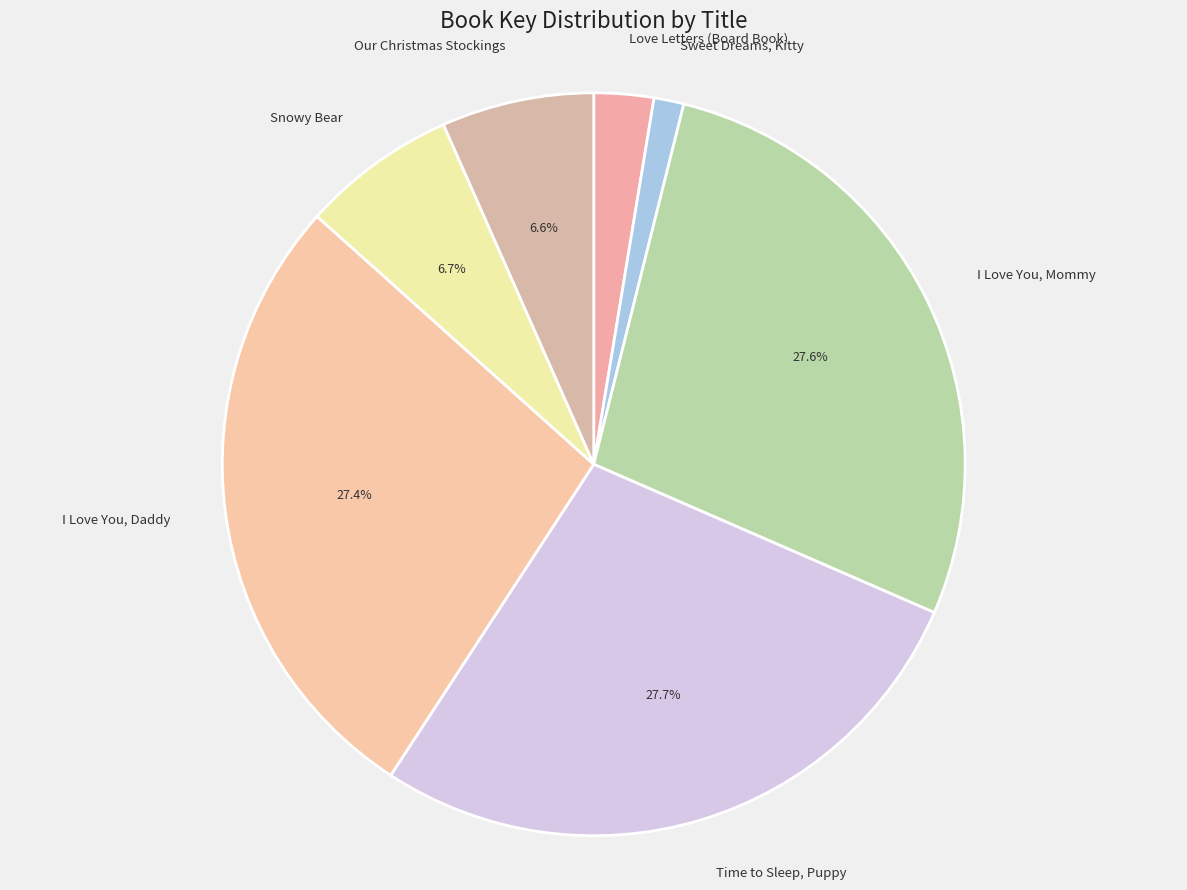

To the nearest percent, what portion does Snowy Bear represent?

7%